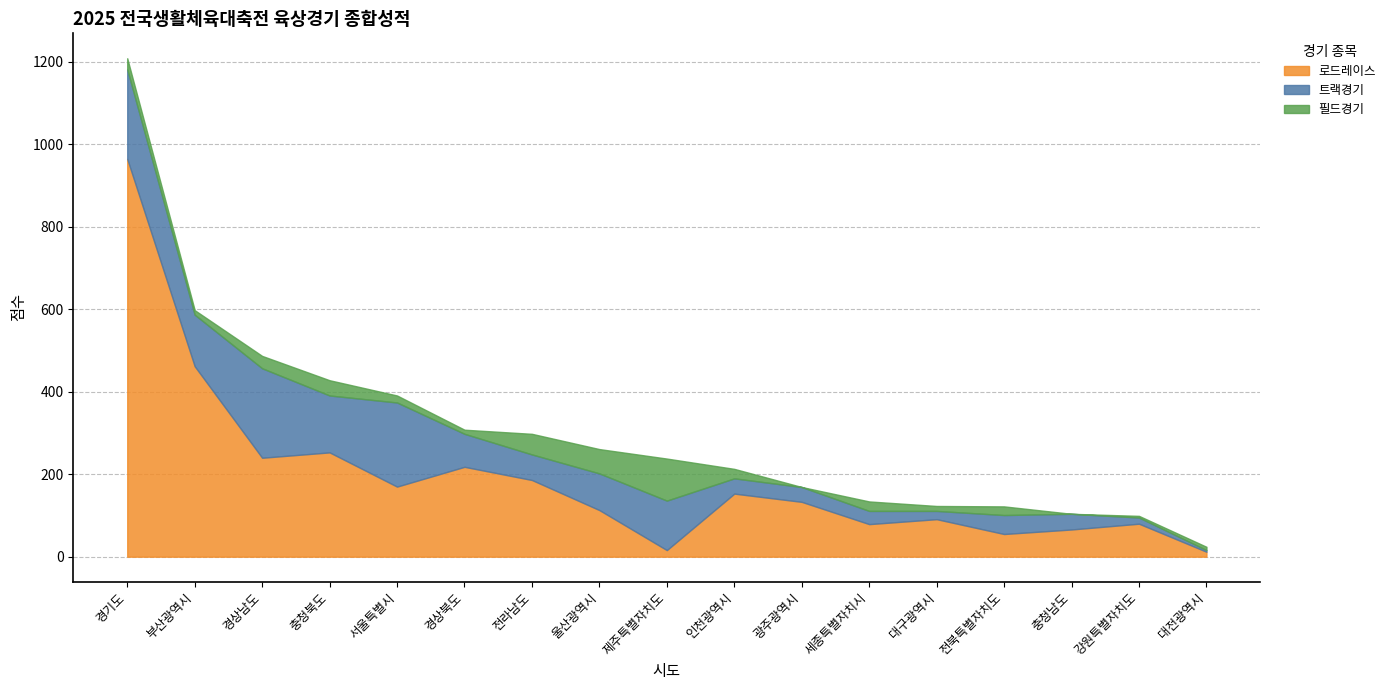

The 필드경기 series shows 67 at 전라남도. True or false?

False